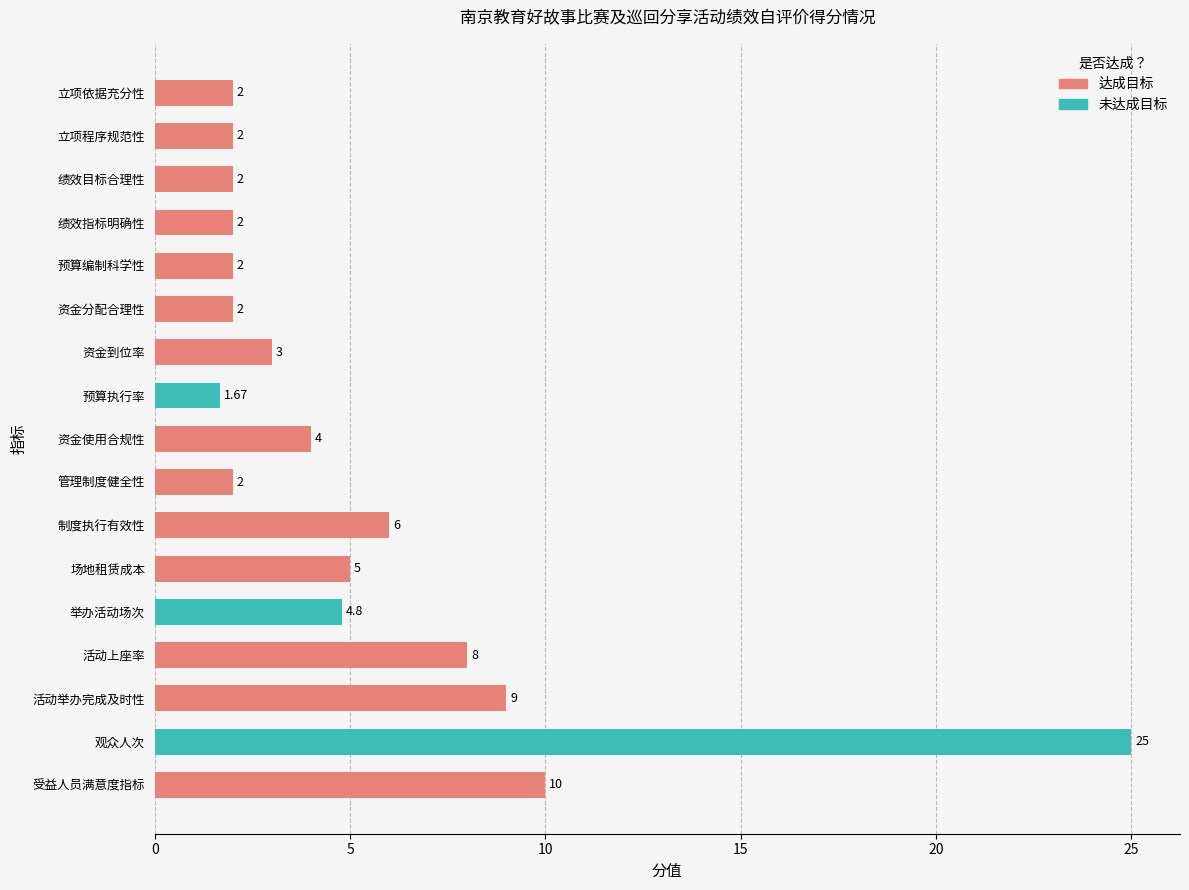

What is the label of the 17th bar from the top?

受益人员满意度指标